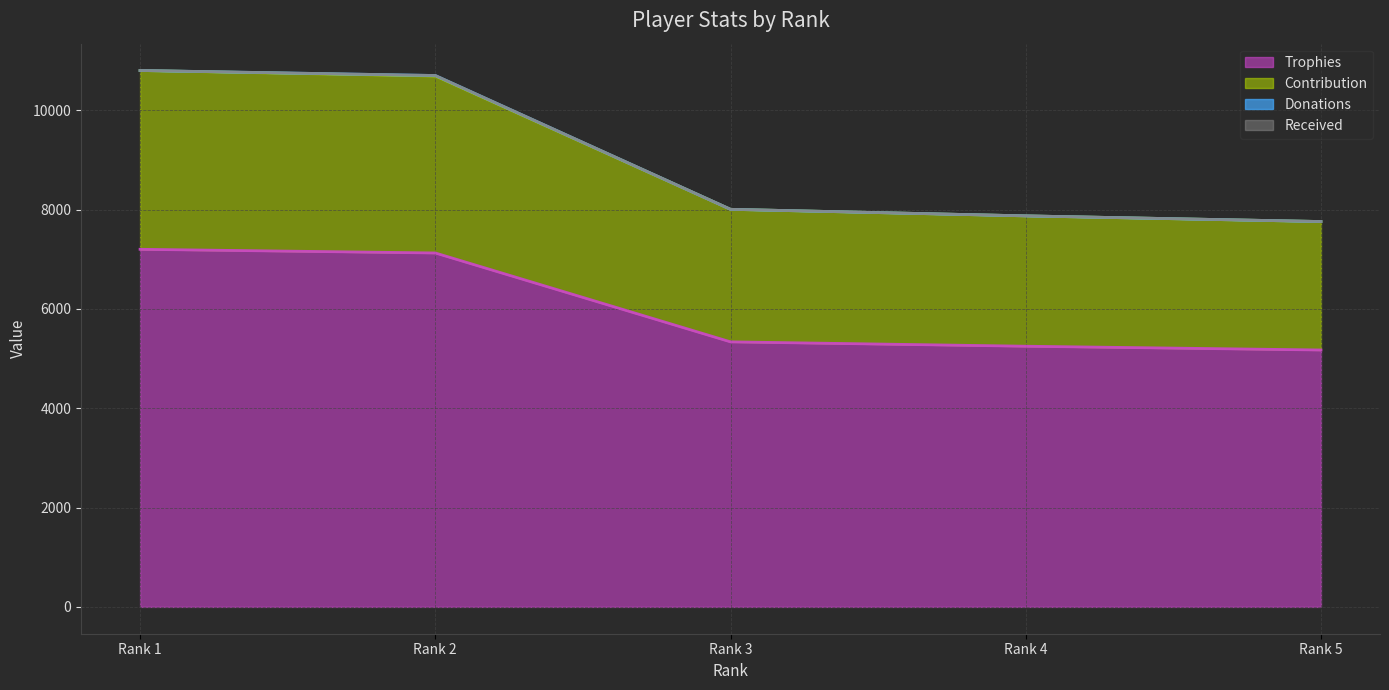

How many lines are shown in the chart?

4